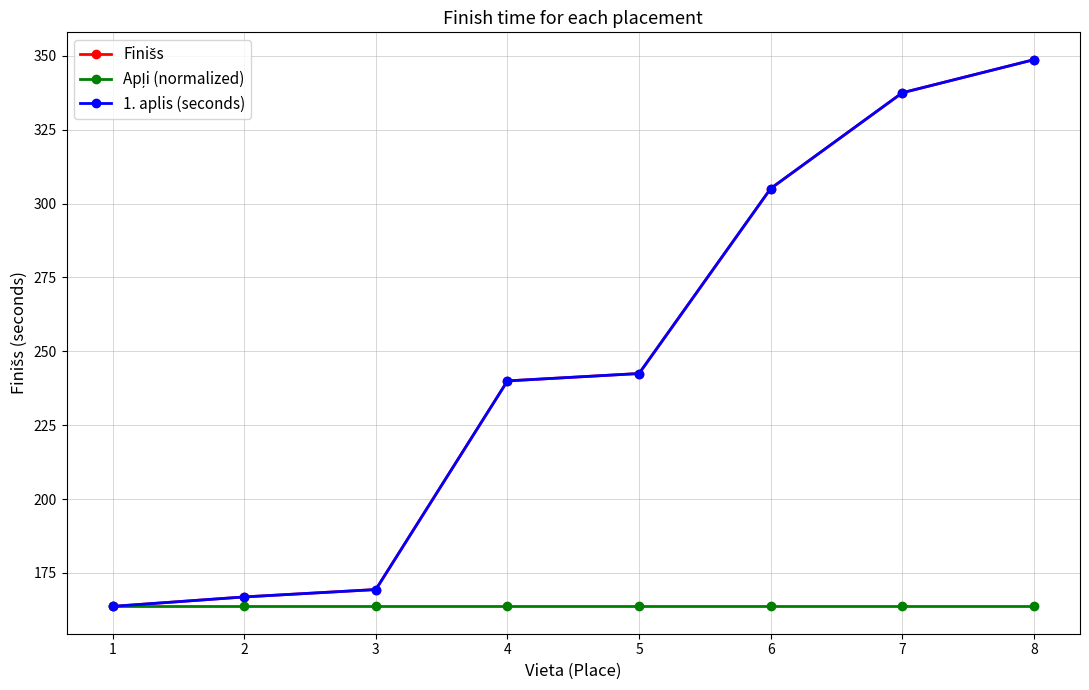

What is the total value across all series at 1?

491.1